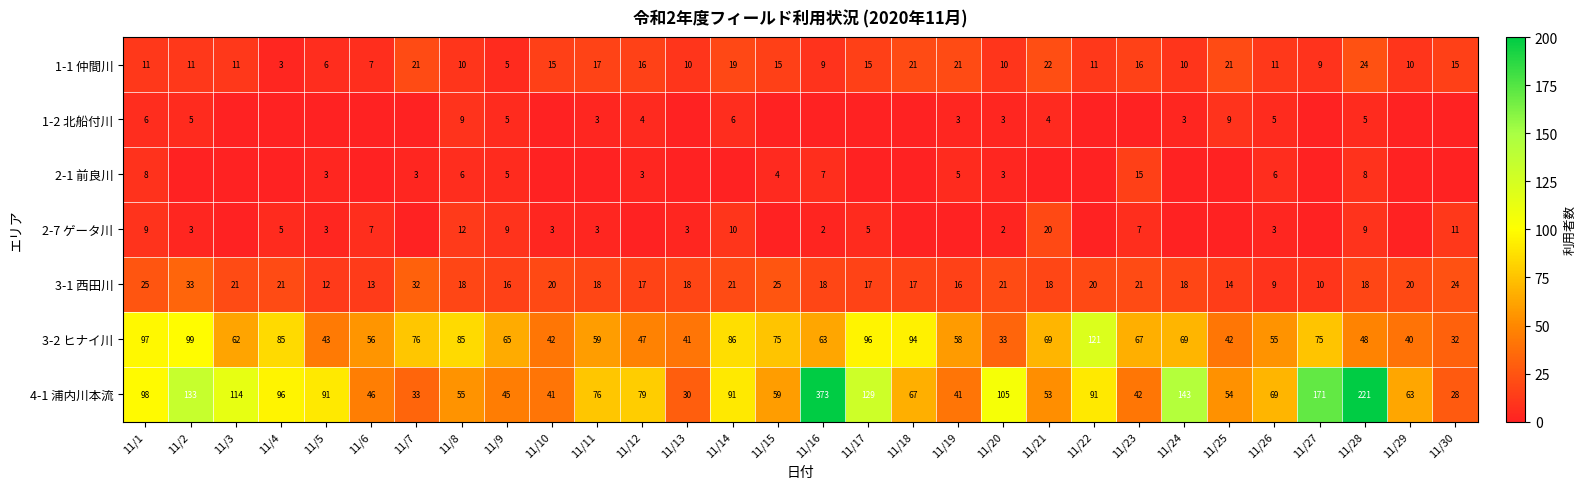

What is the difference between the second highest and minimum values in the 4-1 浦内川本流 series?

193